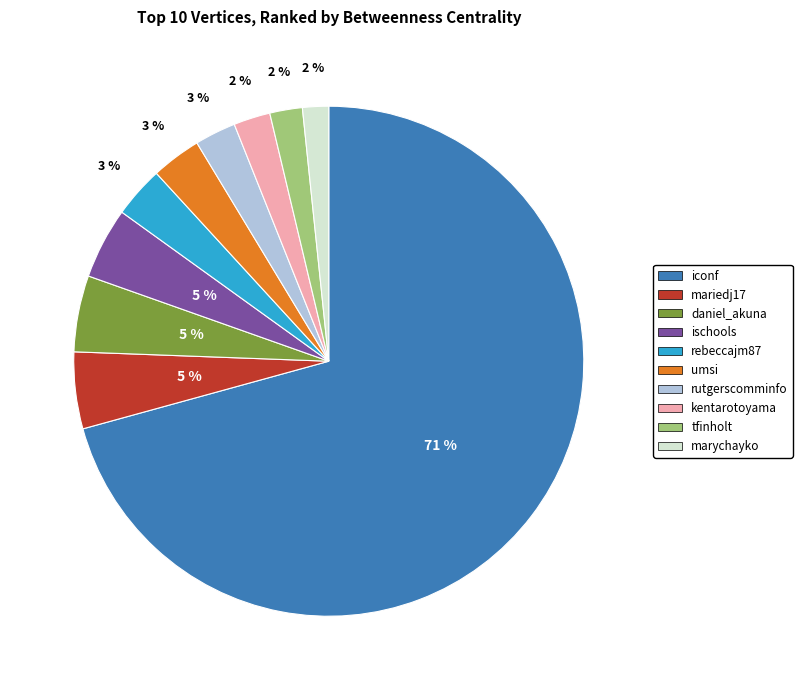

Which category accounts for the majority?

iconf